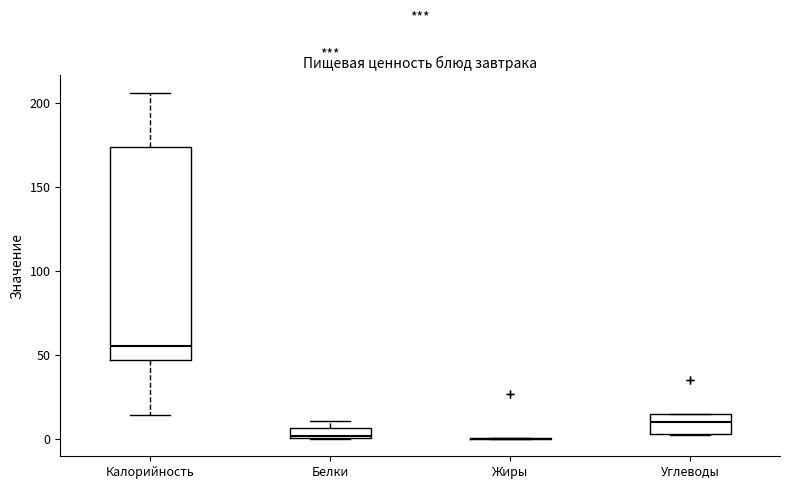

Comparing the boxes themselves (not the whiskers), which one is the tallest?

Калорийность